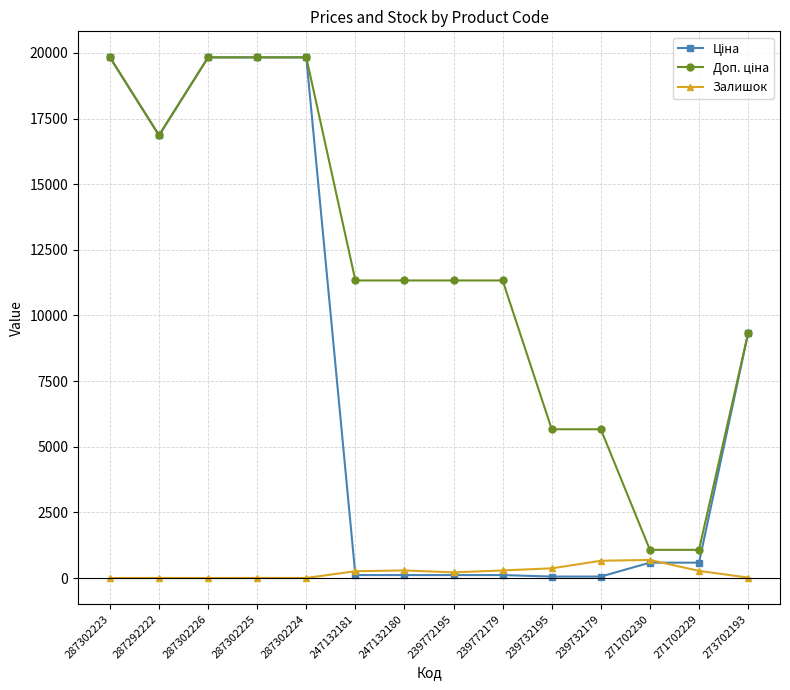

What is the highest value of the Залишок series?

690.0